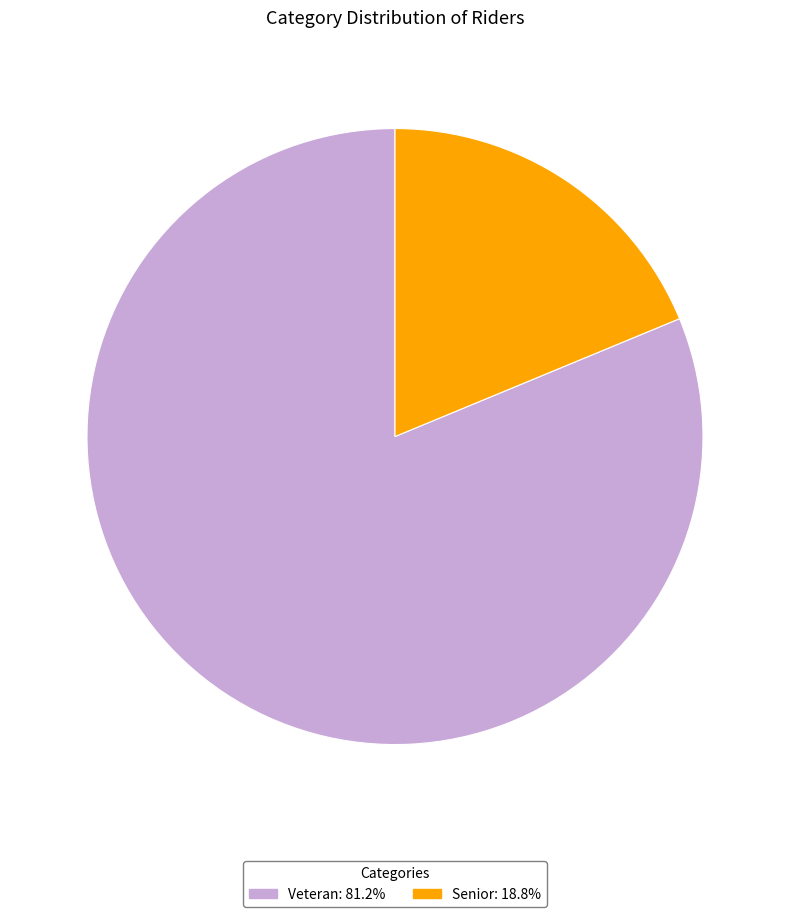

Which category accounts for the majority?

Veteran